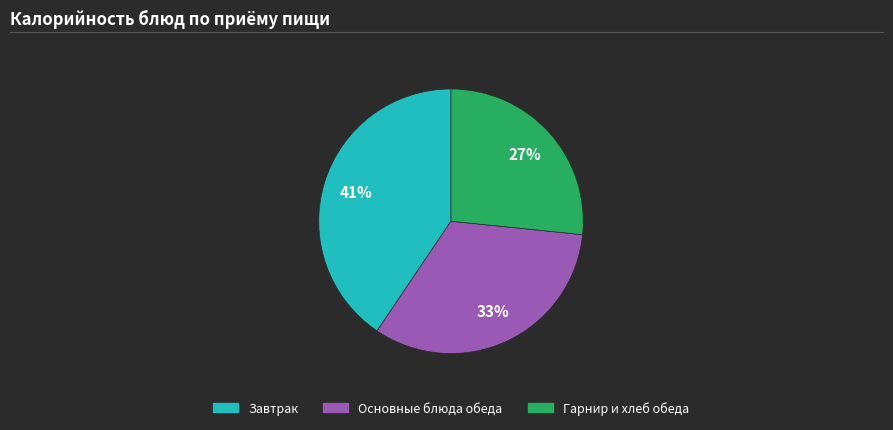

To the nearest percent, what is the average slice percentage?

33%